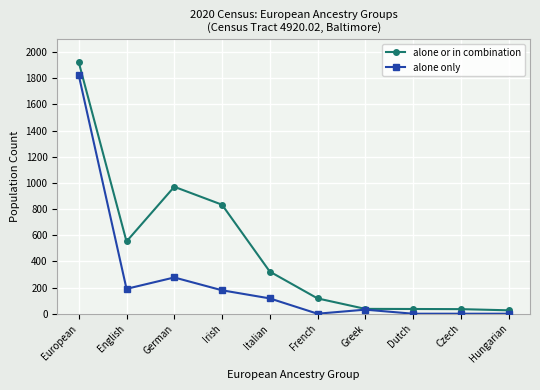

Rank the series by their maximum value, from lowest to highest.

alone only, alone or in combination